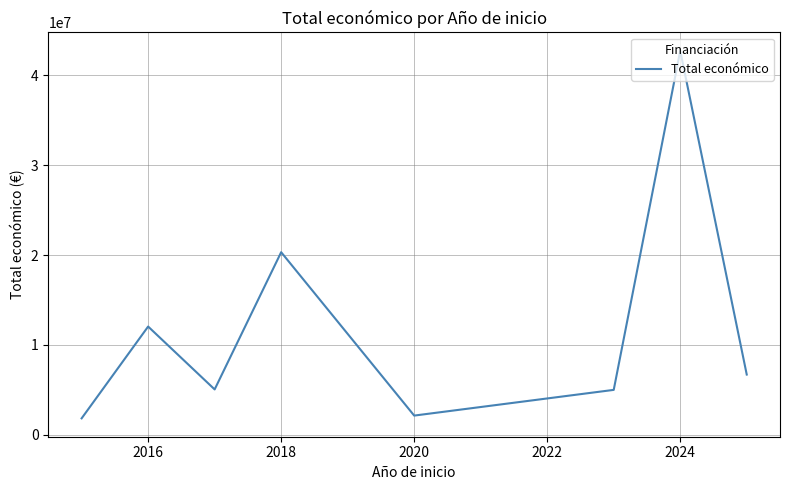

Count the number of data series in this chart.

1